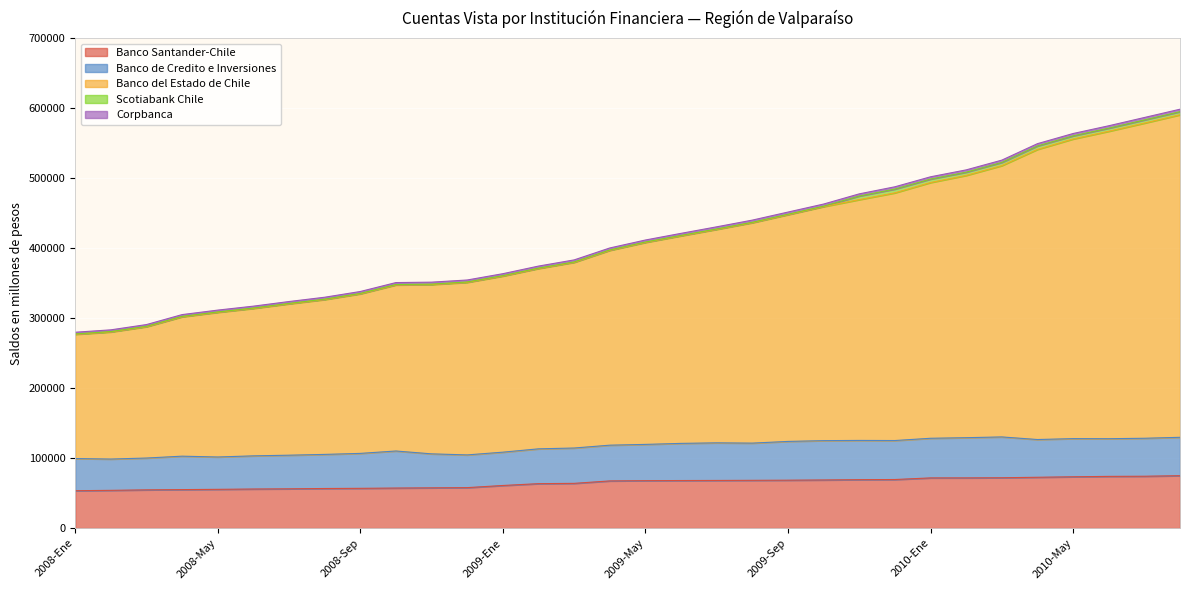

Is the value of Banco Santander-Chile at 2008-May greater than the value of Banco del Estado de Chile at 2009-Abr?

No